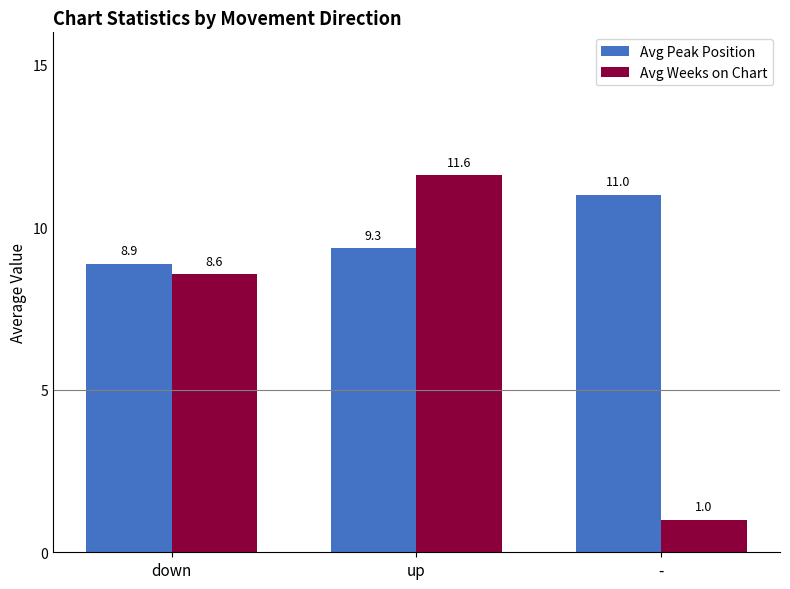

What are all the series names shown in the legend?

Avg Peak Position, Avg Weeks on Chart